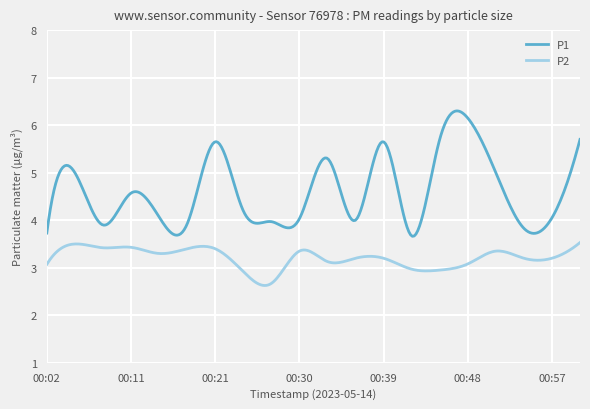

What is the difference between the maximum and minimum values in the P2 series?

0.9